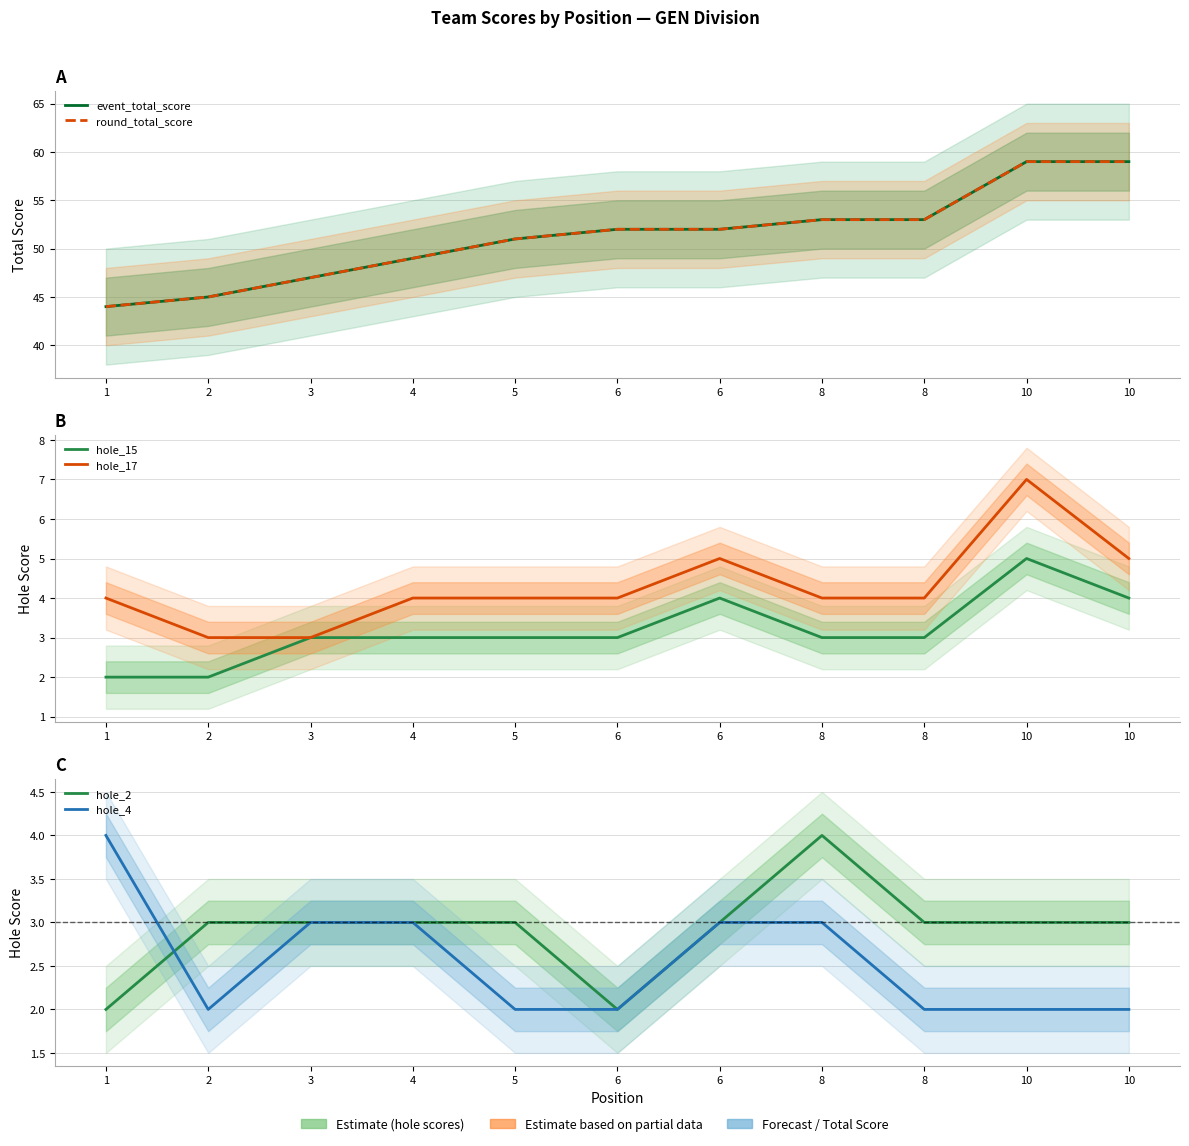

Reading right to left, list all the values displayed in this chart.

event_total_score: 59	59	53	53	52	52	51	49	47	45	44
round_total_score: 59	59	53	53	52	52	51	49	47	45	44
hole_15: 4	5	3	3	4	3	3	3	3	2	2
hole_17: 5	7	4	4	5	4	4	4	3	3	4
hole_2: 3	3	3	4	3	2	3	3	3	3	2
hole_4: 2	2	2	3	3	2	2	3	3	2	4